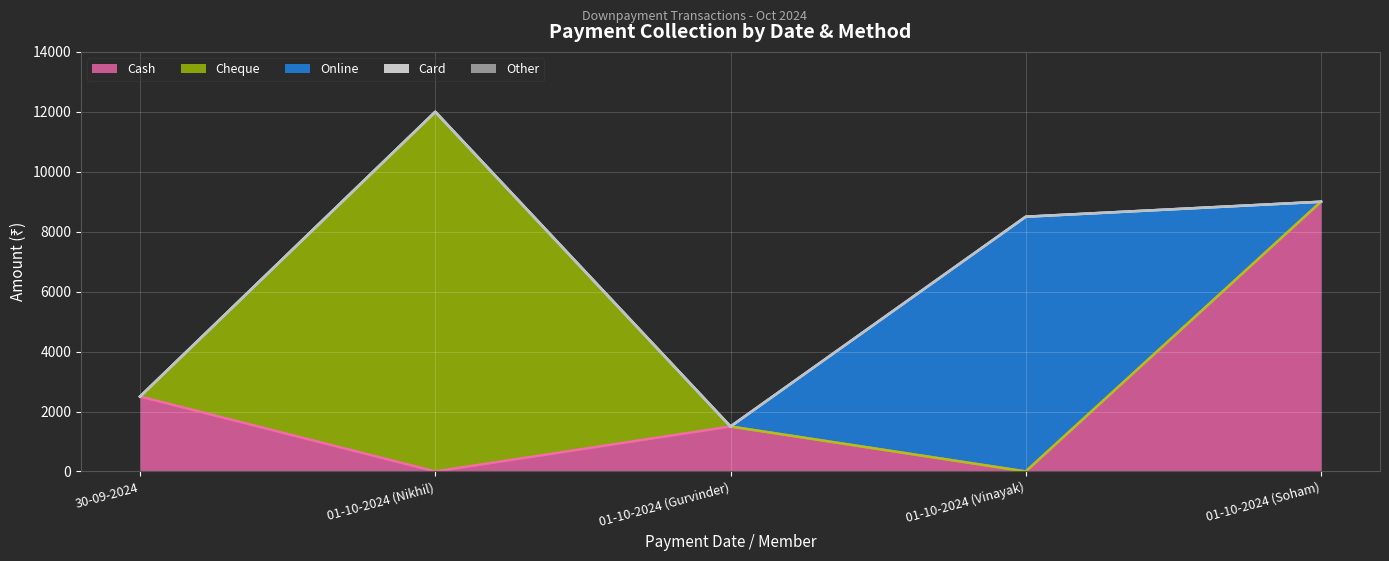

What is the sum of all Cheque values?

12000